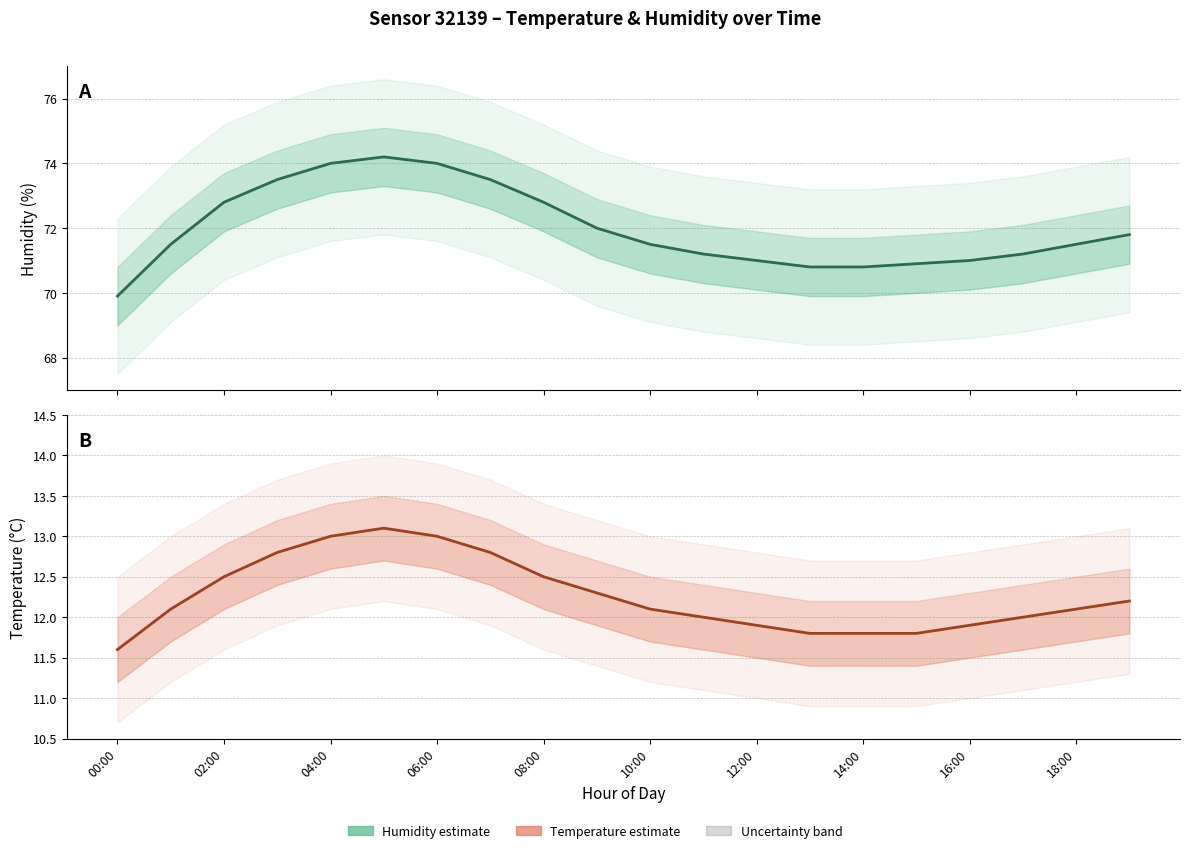

True or false: Temperature (estimate) and Humidity (estimate) cross at least once.

False